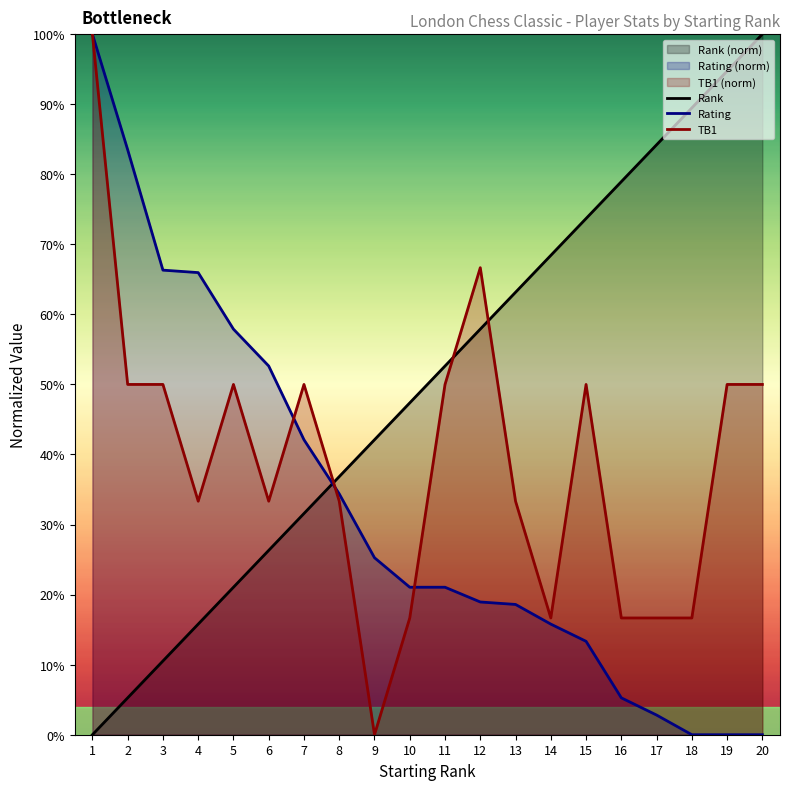

What is the average value of the TB1 series?

39.2